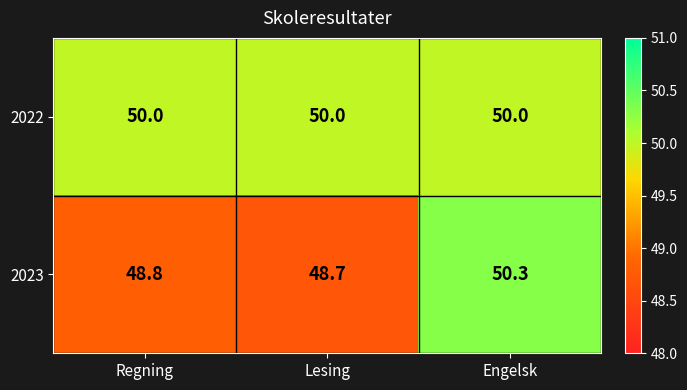

What is the minimum value shown in the chart?

48.7